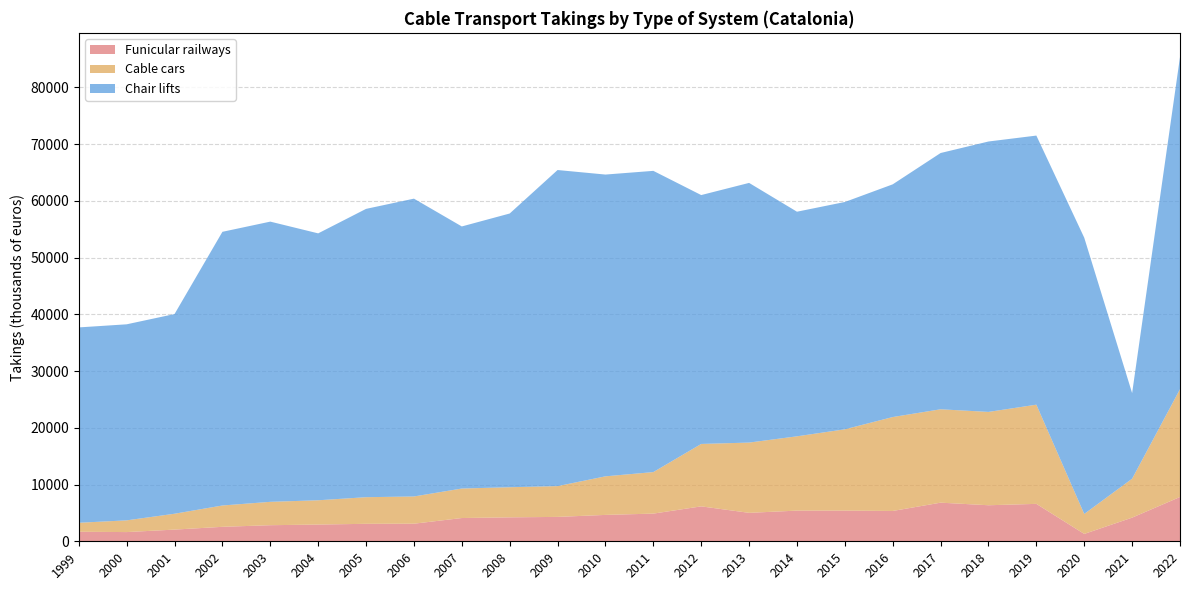

Reading right to left, list all the values displayed in this chart.

Funicular railways: 2022=7810	2021=4169	2020=1297	2019=6596	2018=6353	2017=6808	2016=5344	2015=5407	2014=5407	2013=5015	2012=6156	2011=4879	2010=4650	2009=4300	2008=4220	2007=4100	2006=3100	2005=3080	2004=2950	2003=2835	2002=2550	2001=2061	2000=1623	1999=1683
Cable cars: 2022=19002	2021=6864	2020=3521	2019=17485	2018=16453	2017=16461	2016=16558	2015=14333	2014=13096	2013=12385	2012=11002	2011=7320	2010=6800	2009=5425	2008=5310	2007=5200	2006=4800	2005=4692	2004=4280	2003=4120	2002=3760	2001=2795	2000=2067	1999=1581
Chair lifts: 2022=58546	2021=15091	2020=48698	2019=47436	2018=47668	2017=45174	2016=41021	2015=40070	2014=39594	2013=45775	2012=43873	2011=53100	2010=53196	2009=55720	2008=48250	2007=46200	2006=52500	2005=50824	2004=47050	2003=49395	2002=48243	2001=35201	2000=34558	1999=34438